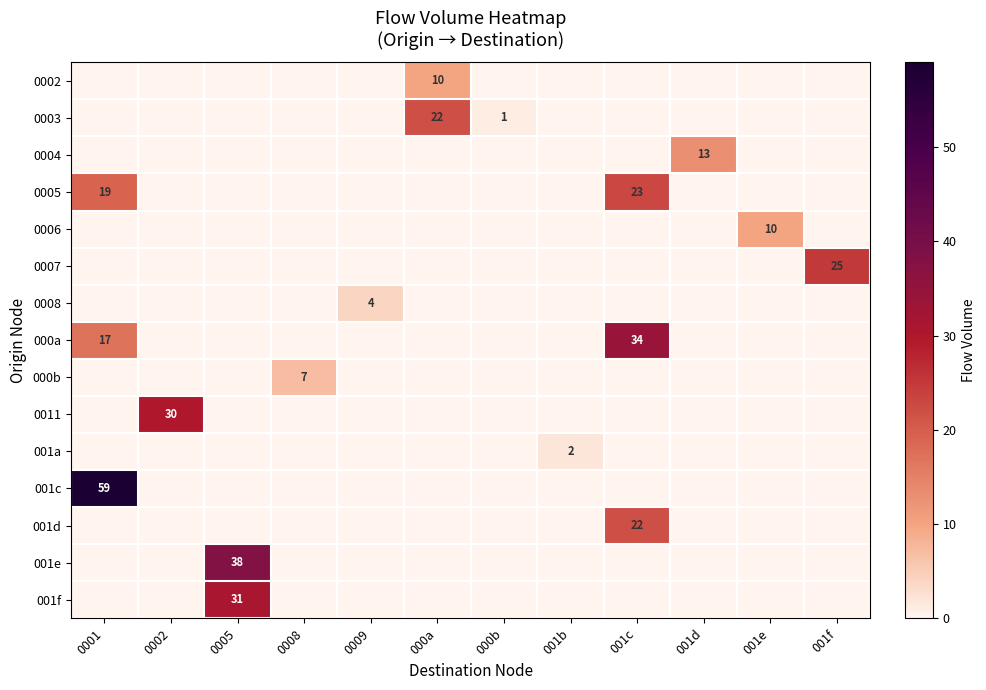

Which category has the lowest value across all series?

0001